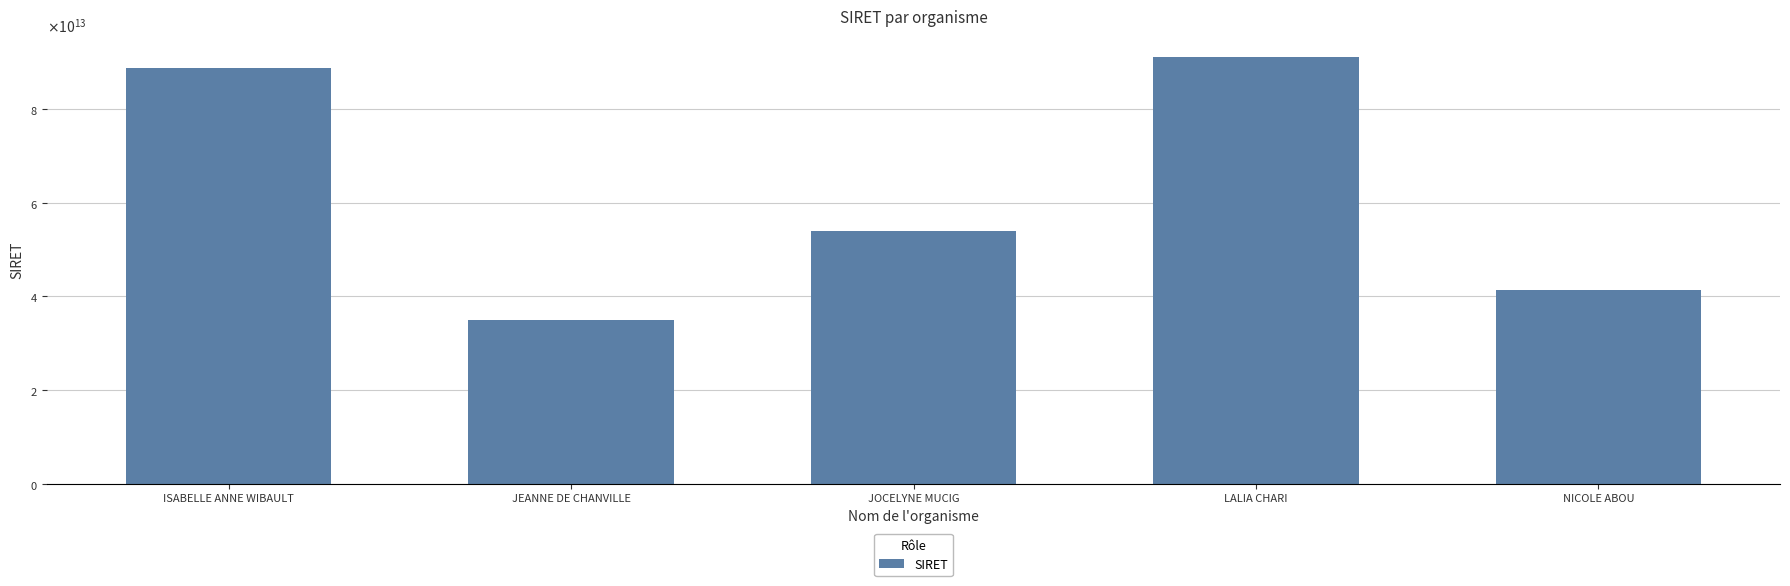

Are the bars horizontal?

No